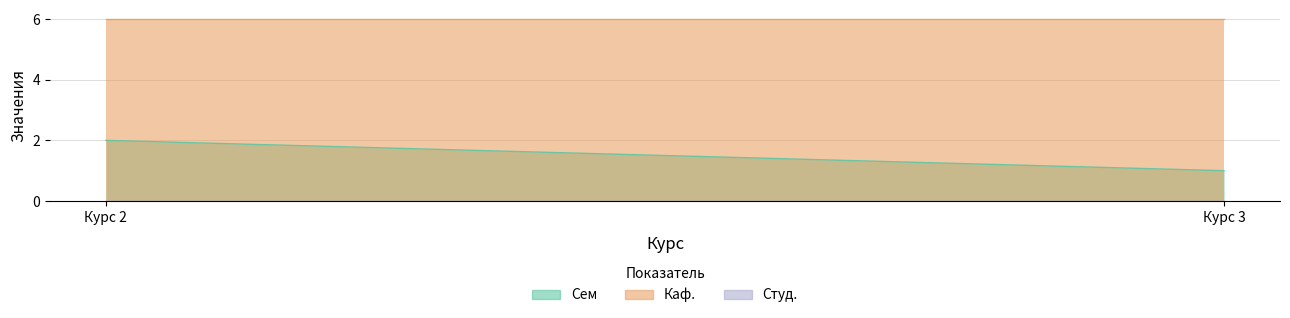

Which category has the highest value across all series?

2